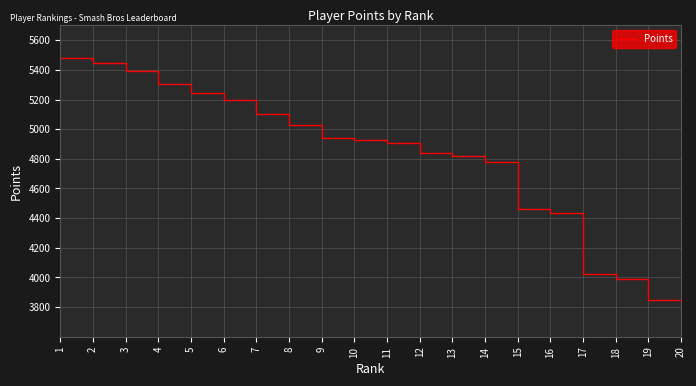

Reading left to right, transcribe all the data shown in this chart.

5479	5450	5392	5306	5241	5195	5104	5025	4943	4929	4910	4842	4819	4779	4460	4437	4026	3989	3851	3812